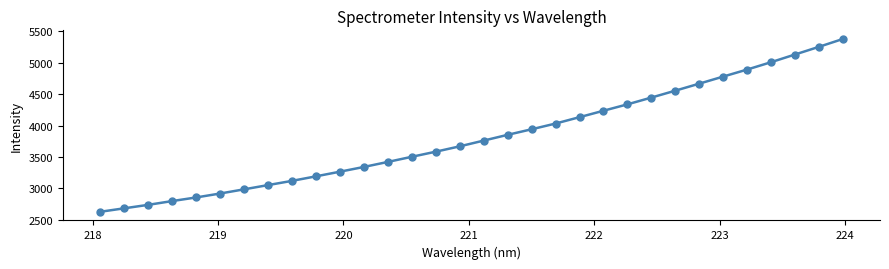

What is the maximum value shown in the chart?

5380.5